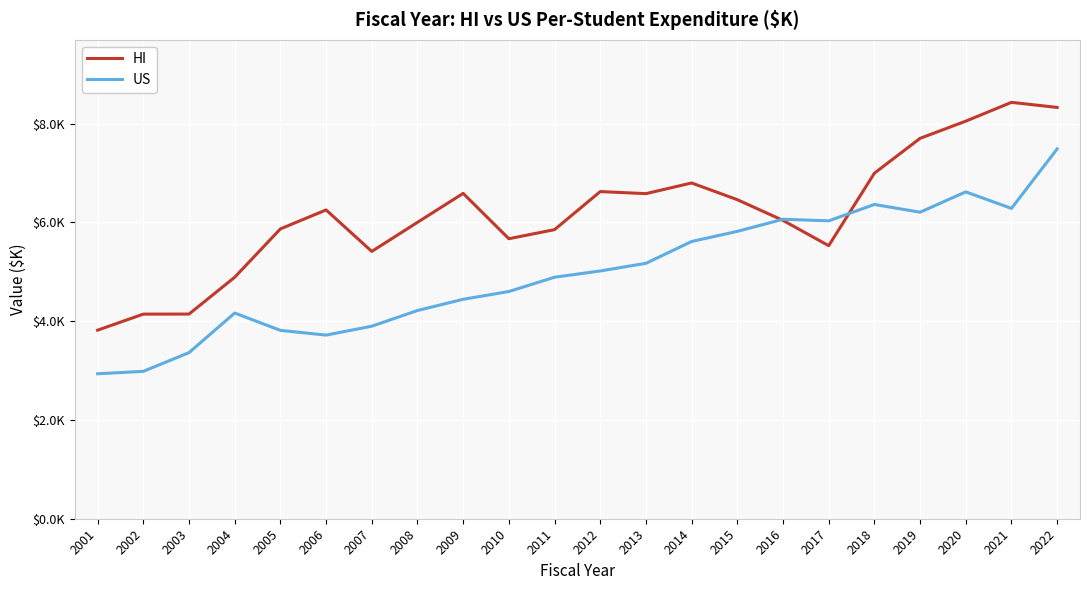

What is the spread (max minus min) of values at 2010?

1.1